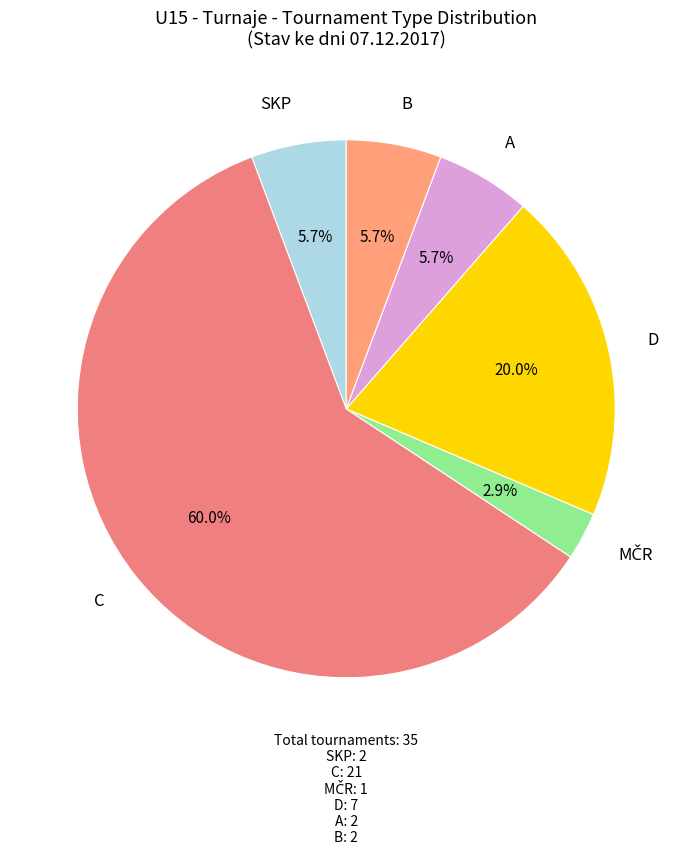

Which has a higher value, C or B?

C